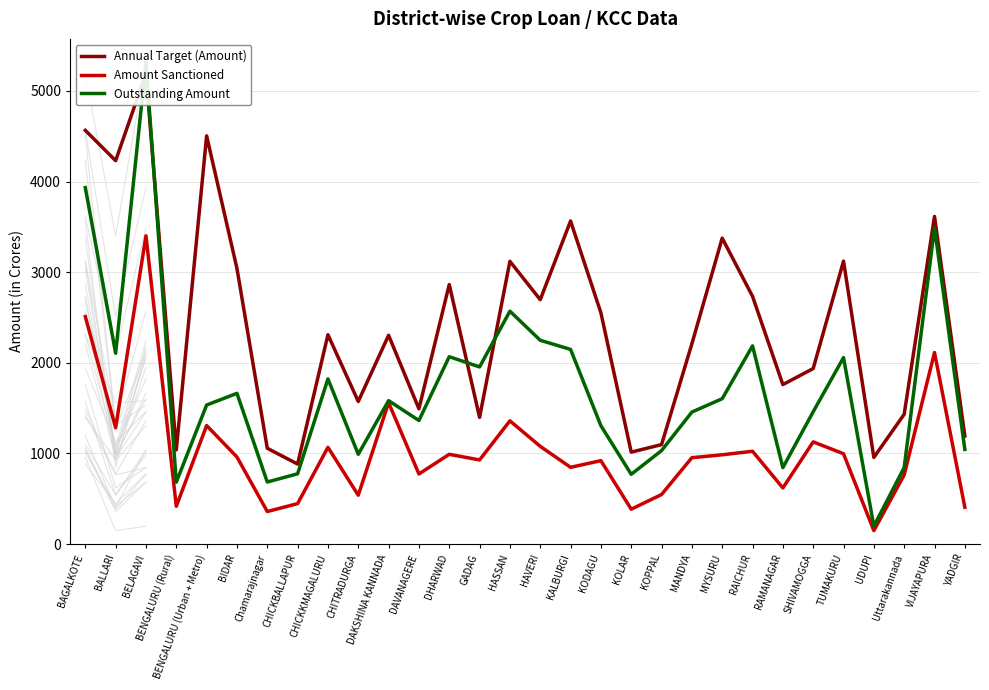

Which category has the highest value in the Annual Target (Amount) series?

BELAGAVI